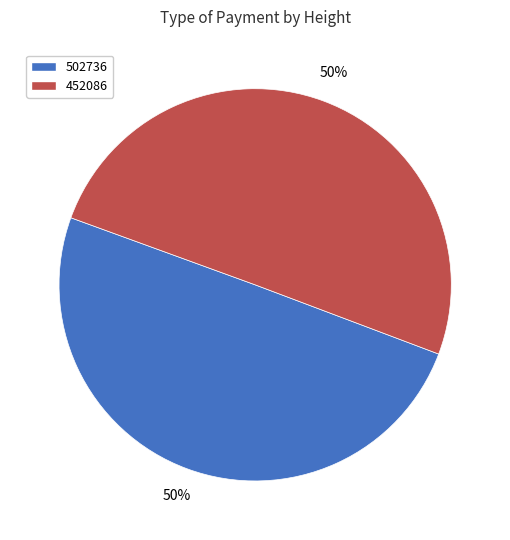

To the nearest percent, what percentage of the pie is 502736?

50%